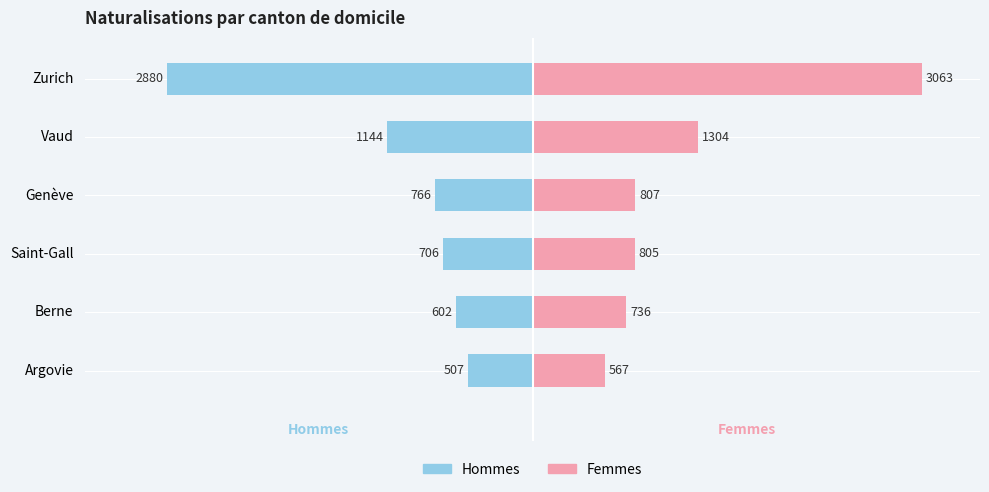

Rank the series by their average value, from highest to lowest.

Femmes, Hommes